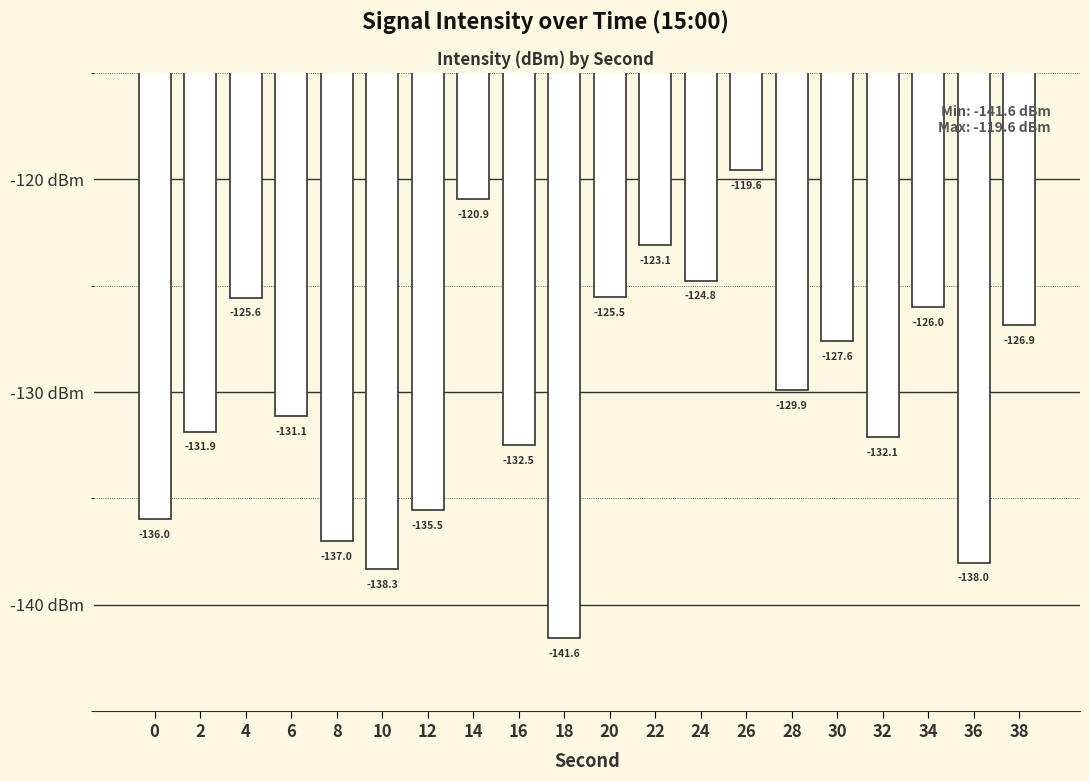

What is the value of the 10th bar from the left?

-141.6